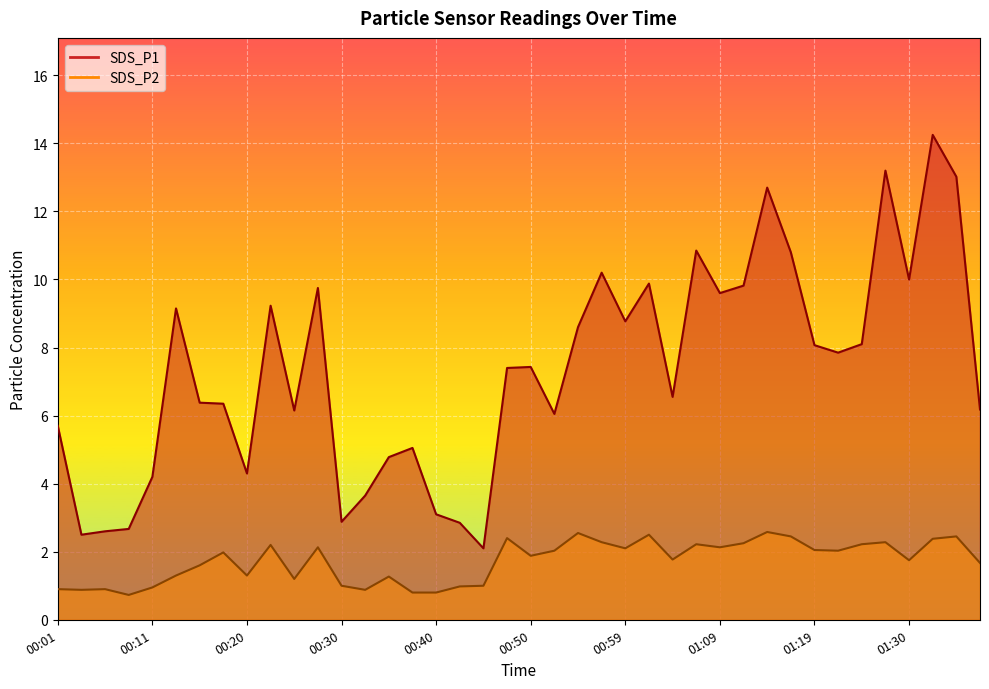

At which category does SDS_P2 reach its first local peak?

00:06